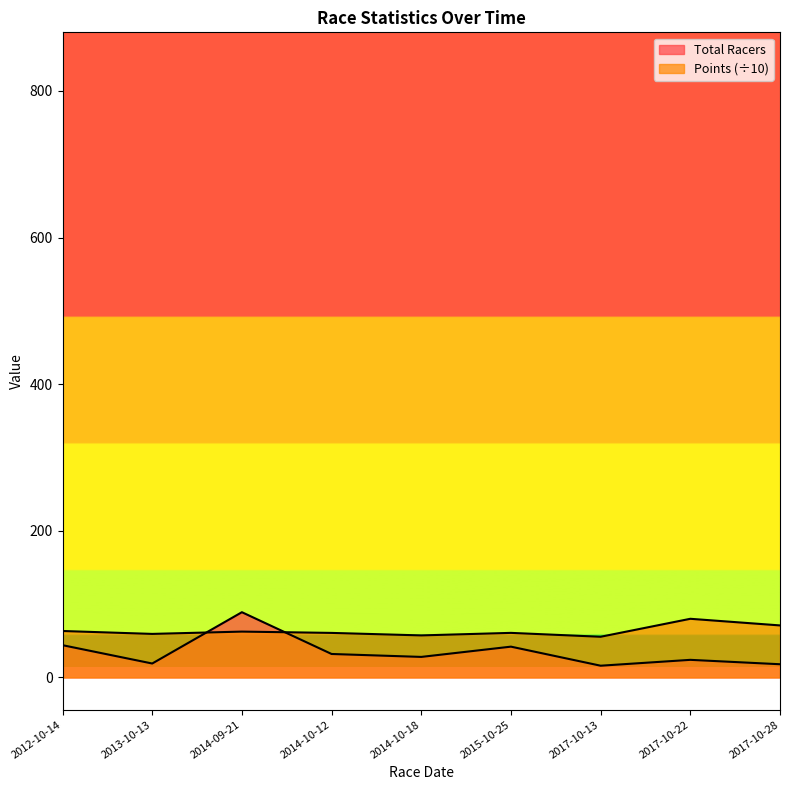

Which series ends up on top after the final intersection of Points and Total Racers?

Points